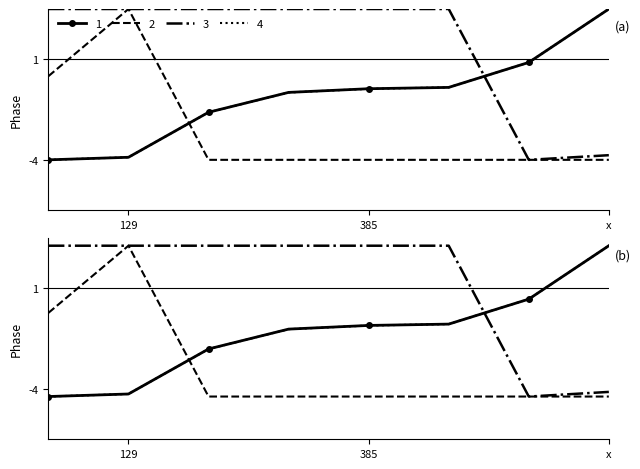

How many intersections are there between 1 Height and 3 Fee?

1